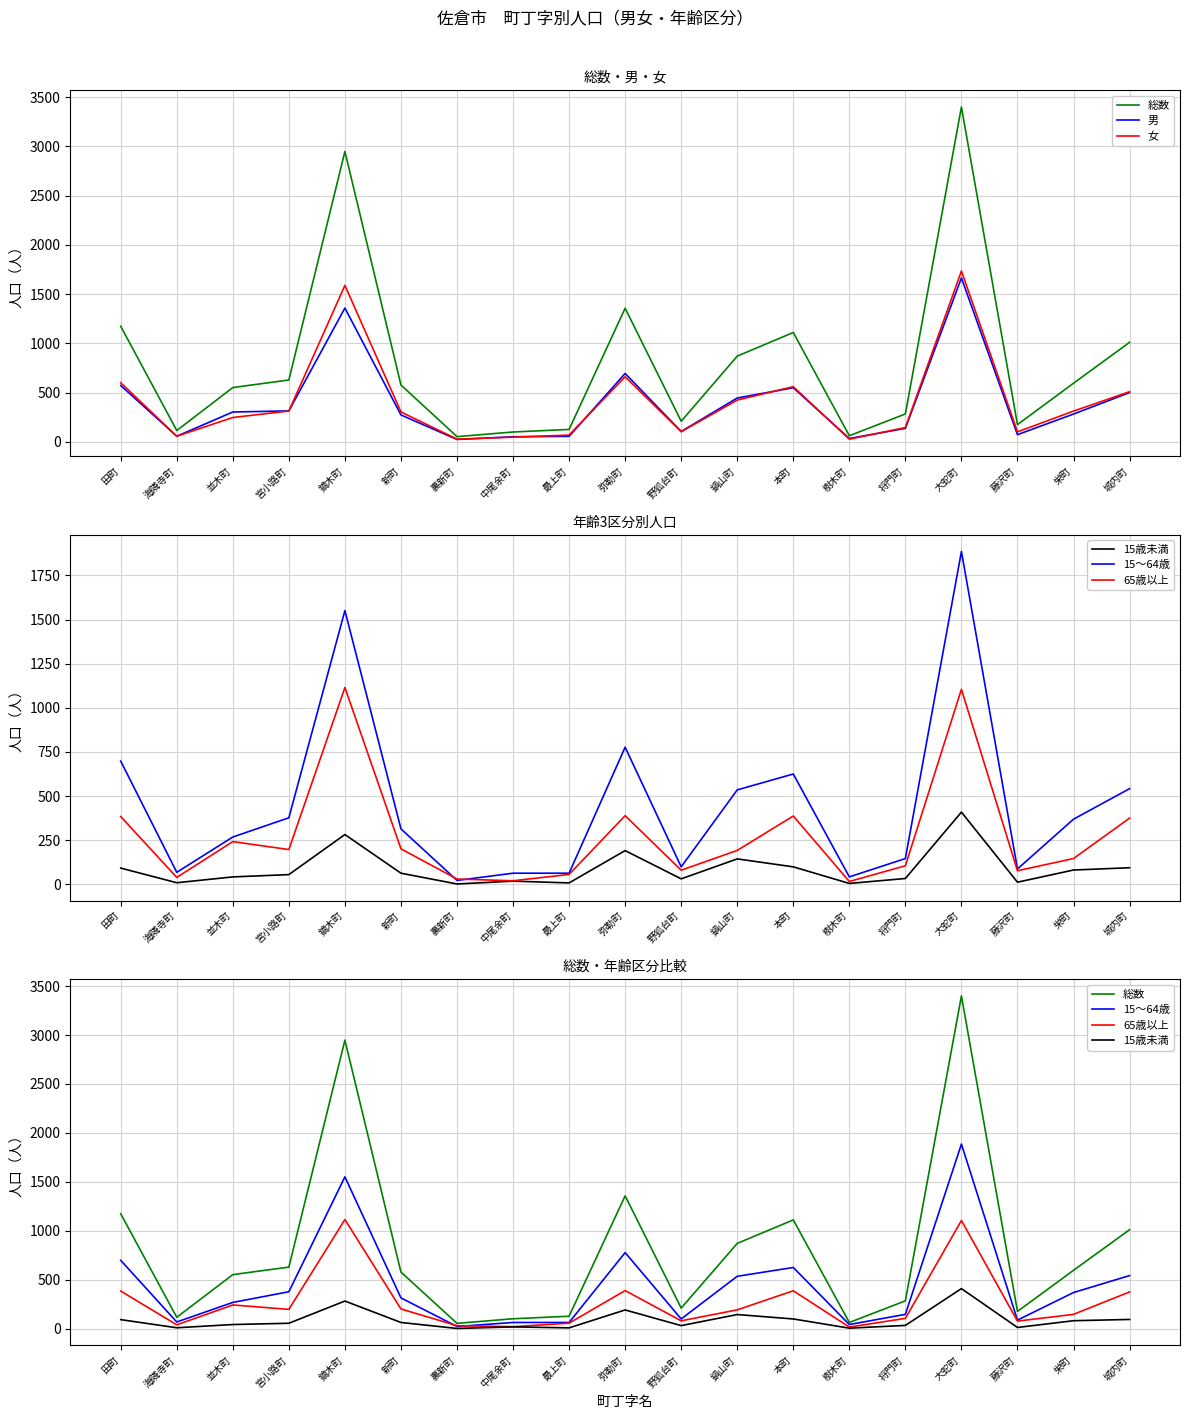

What is the approximate value of 総数 at 宮小路町, to the nearest 100?

600